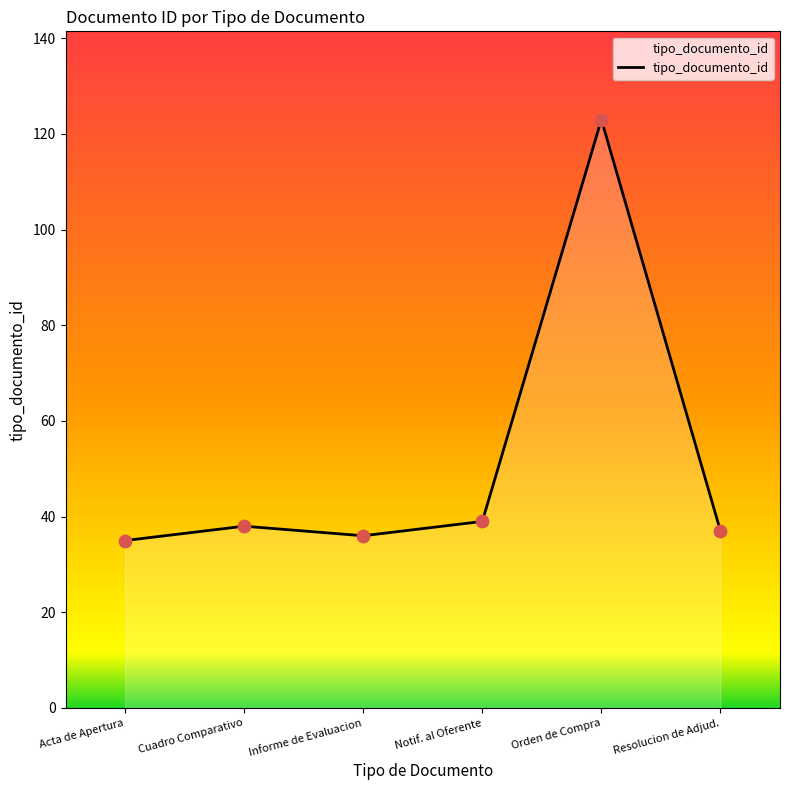

What is the ratio of the value at Resolucion de Adjud. to the value at Cuadro Comparativo?

1.0